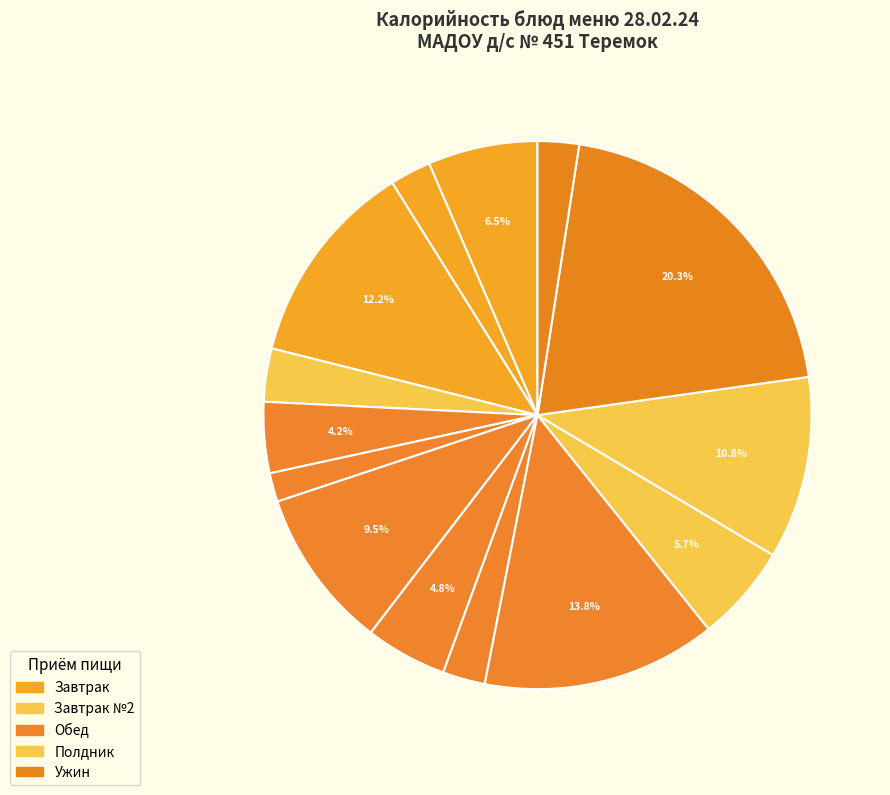

What is the largest slice in the pie chart?

ПЮРЕ ИЗ ГОРОХА С МАСЛОМ (200г)